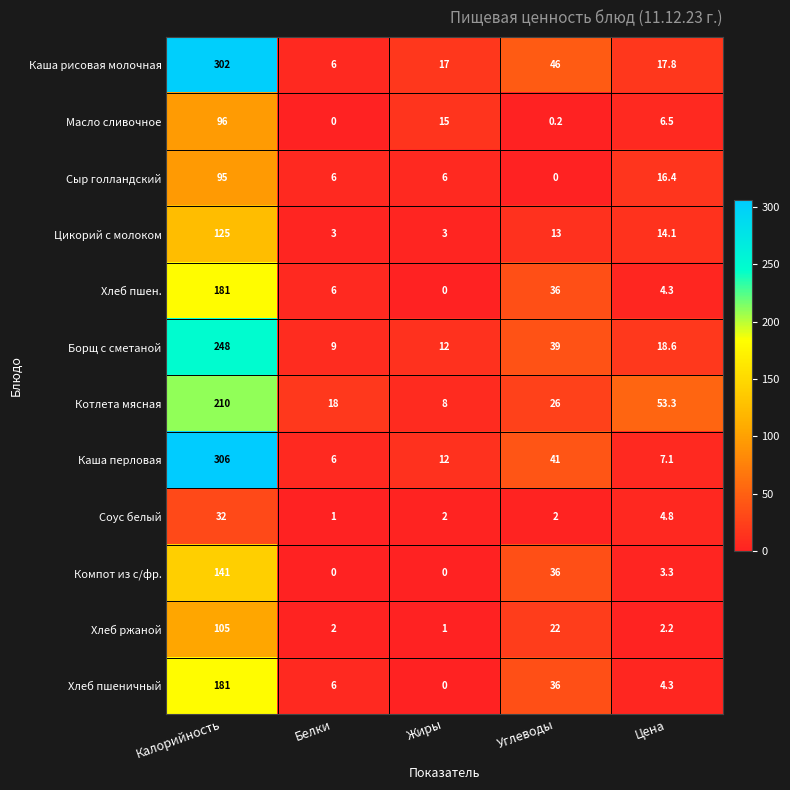

True or false: Сыр голландский has a value of 6.0 at Жиры.

True